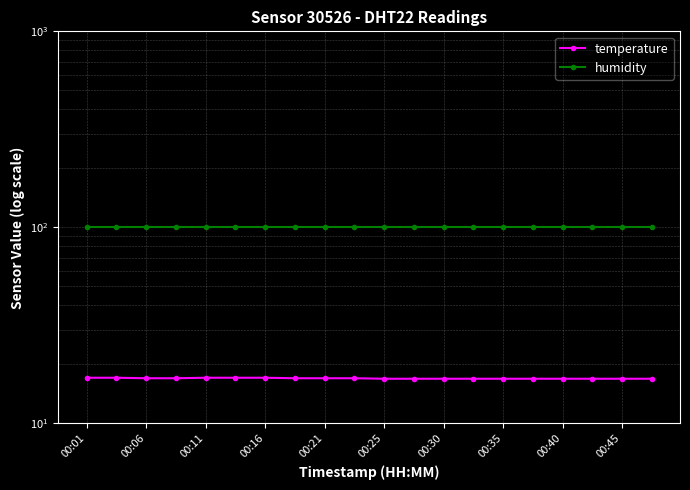

At which label is temperature closest to 17?

00:06